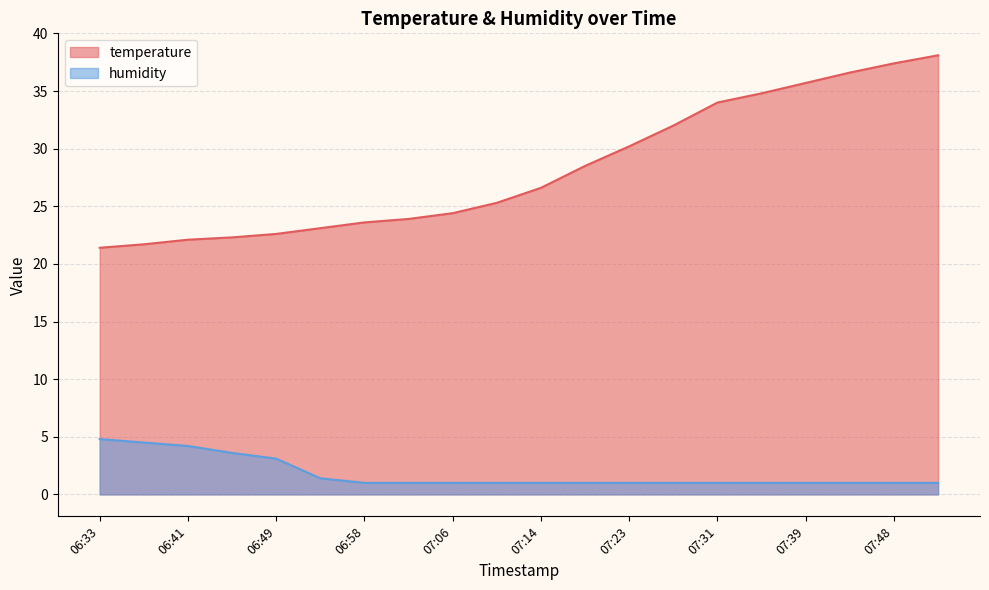

Which series has the largest range (max minus min)?

temperature